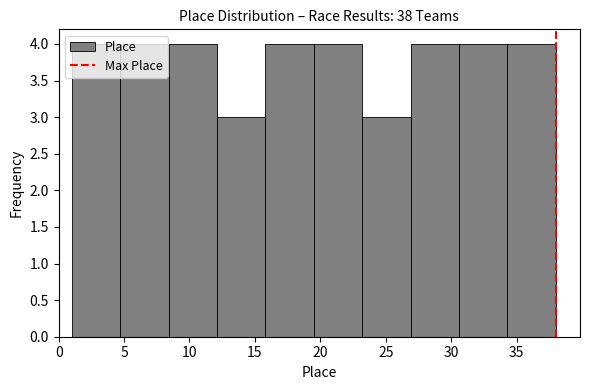

How tall is the bar that spans 19.5 to 23.2 on the x-axis? Neither the bar edges nor the heights are printed on the chart, so give them approximately, as read against the axes.

4